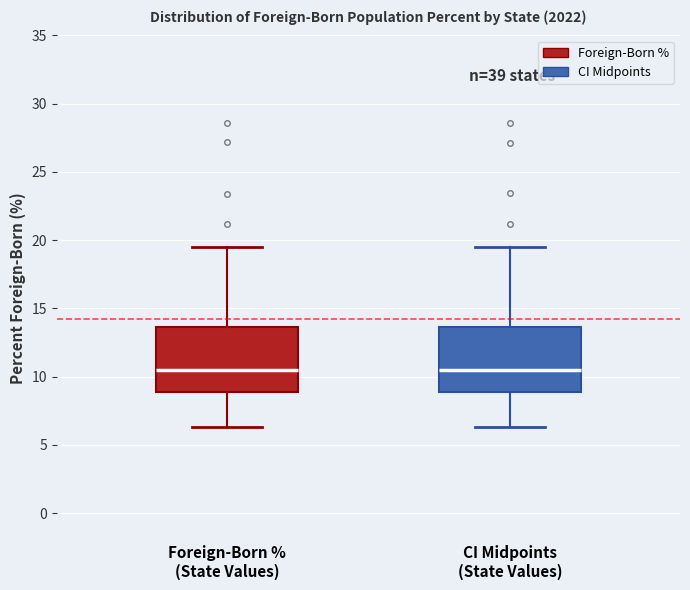

Reading left to right, transcribe this box plot: for each box, give where its median line is, the range the box spans, and where its two whiskers end, as read against the y-axis. The values are not printed on the chart, so give them approximately, as read against the axis.

Foreign-Born % (State Values): median 10.5, box 9.0 to 13.5, whiskers 6.5 to 19.5
CI Midpoints (State Values): median 10.5, box 9.0 to 13.5, whiskers 6.5 to 19.5